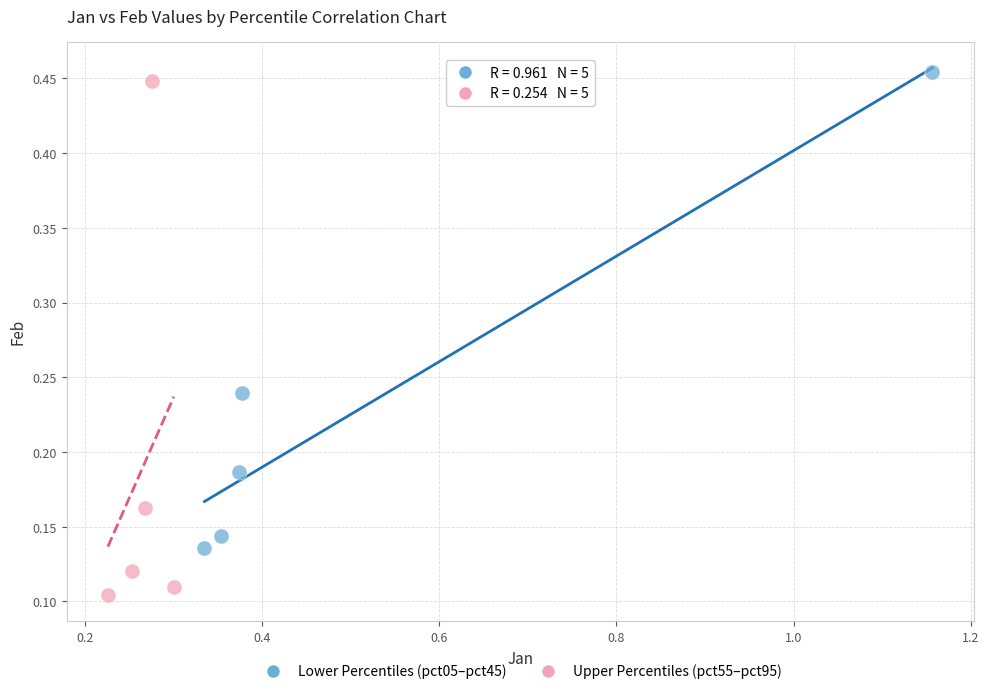

What are all the series names shown in the legend?

Lower Percentiles (pct05–pct45), Upper Percentiles (pct55–pct95)